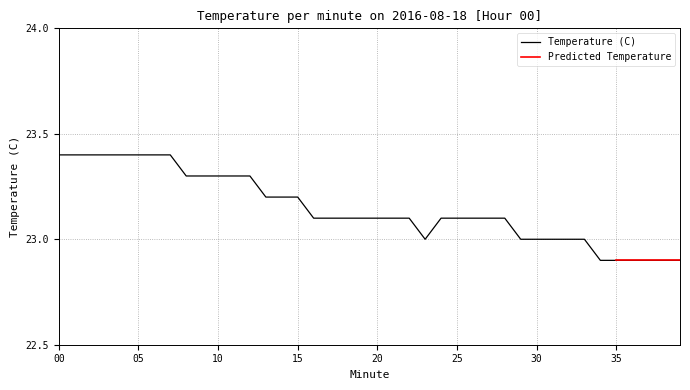

Read the value at 32.

23.0